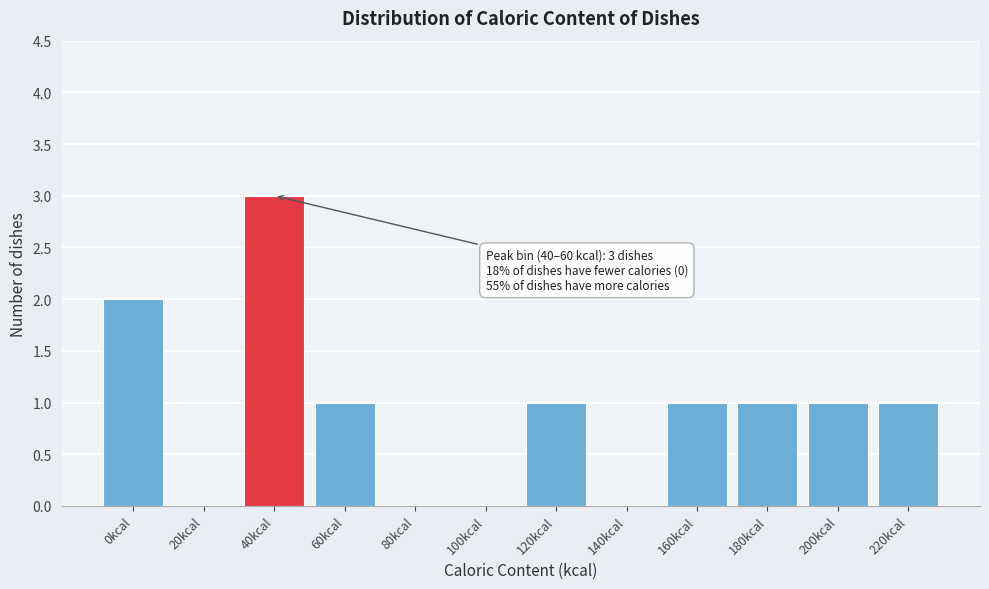

Reading left to right, list all the values displayed in this chart.

0kcal=2	20kcal=0	40kcal=3	60kcal=1	80kcal=0	100kcal=0	120kcal=1	140kcal=0	160kcal=1	180kcal=1	200kcal=1	220kcal=1